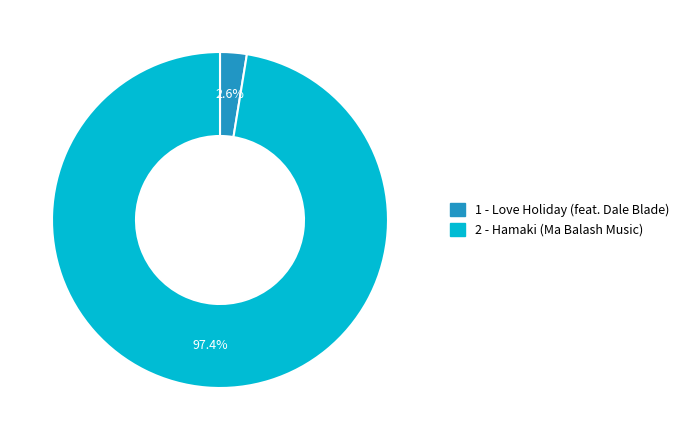

How much of the chart is everything except 1 - Love Holiday (feat. Dale Blade)?

97.4%